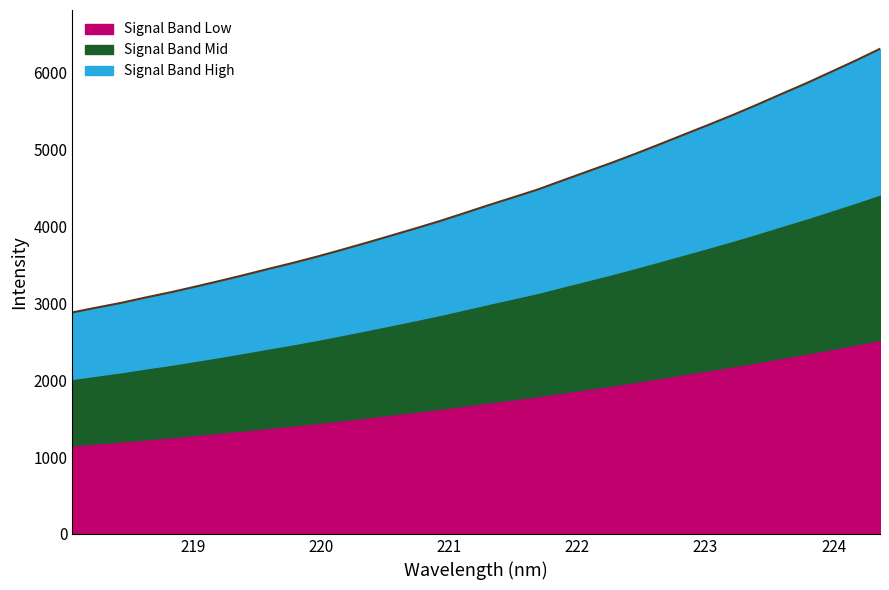

Does the chart display data point markers on the line(s)?

No